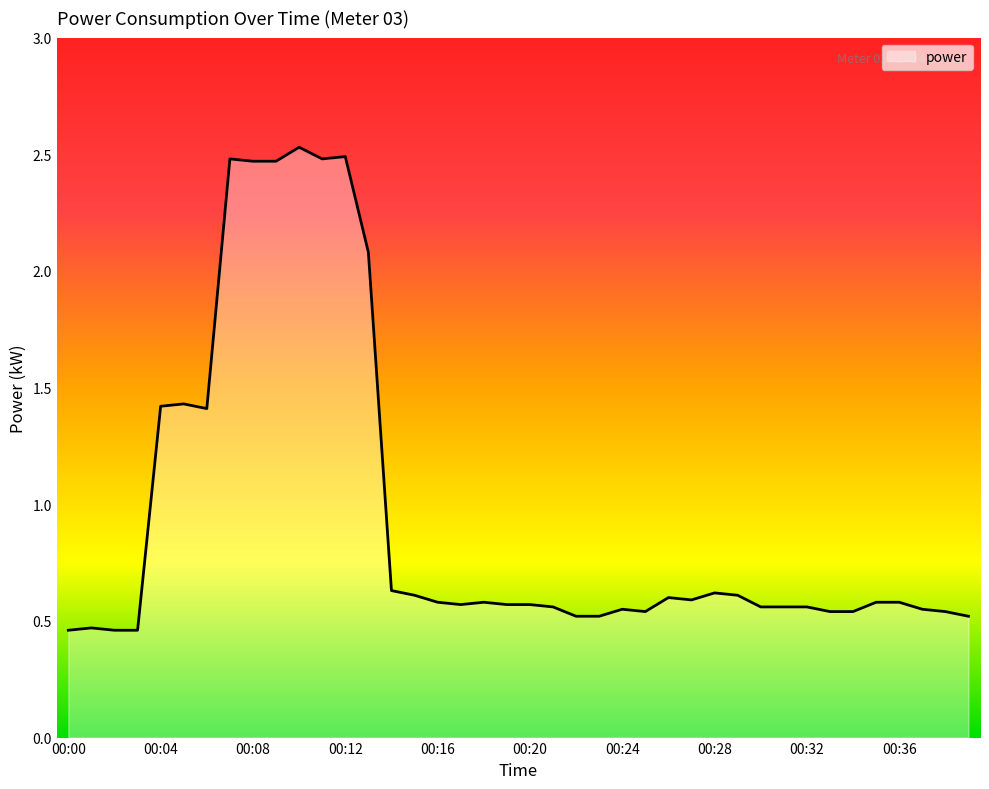

What is the difference between the maximum and minimum values?

2.1